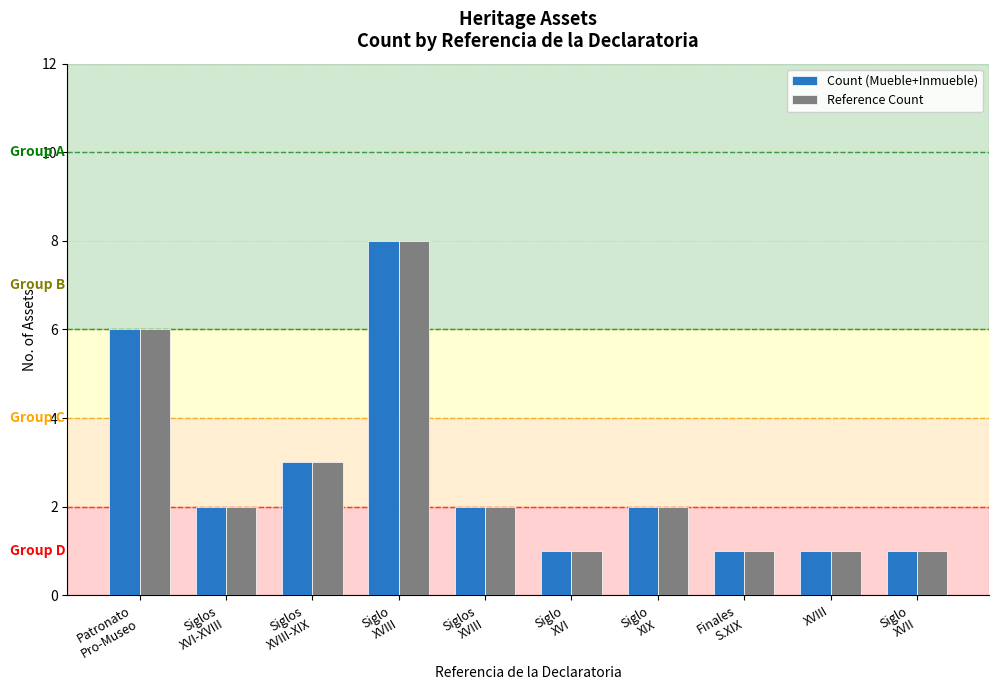

What is the highest value of the Count (Mueble+Inmueble) series?

8